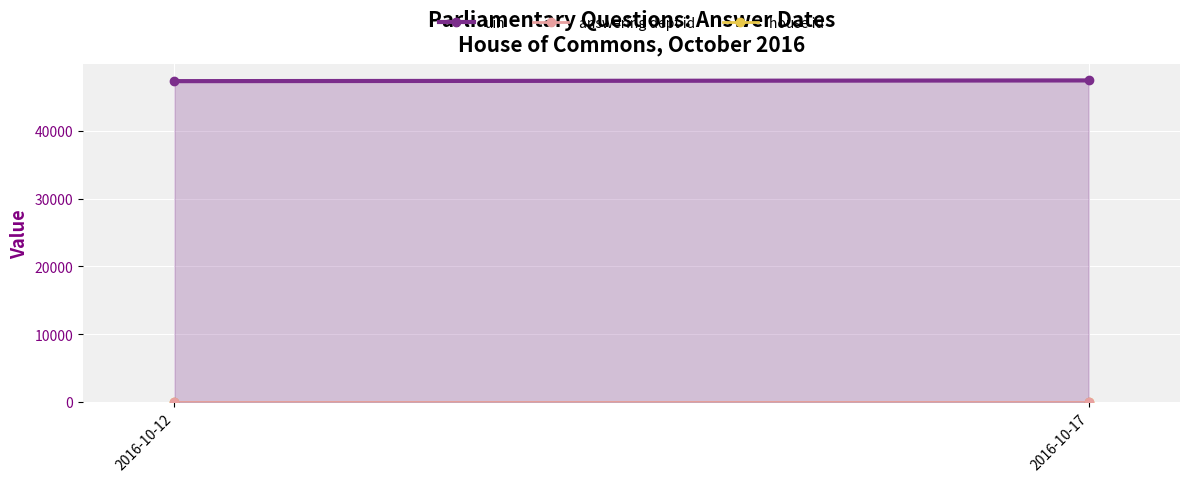

What is the sum of all house id values?

2